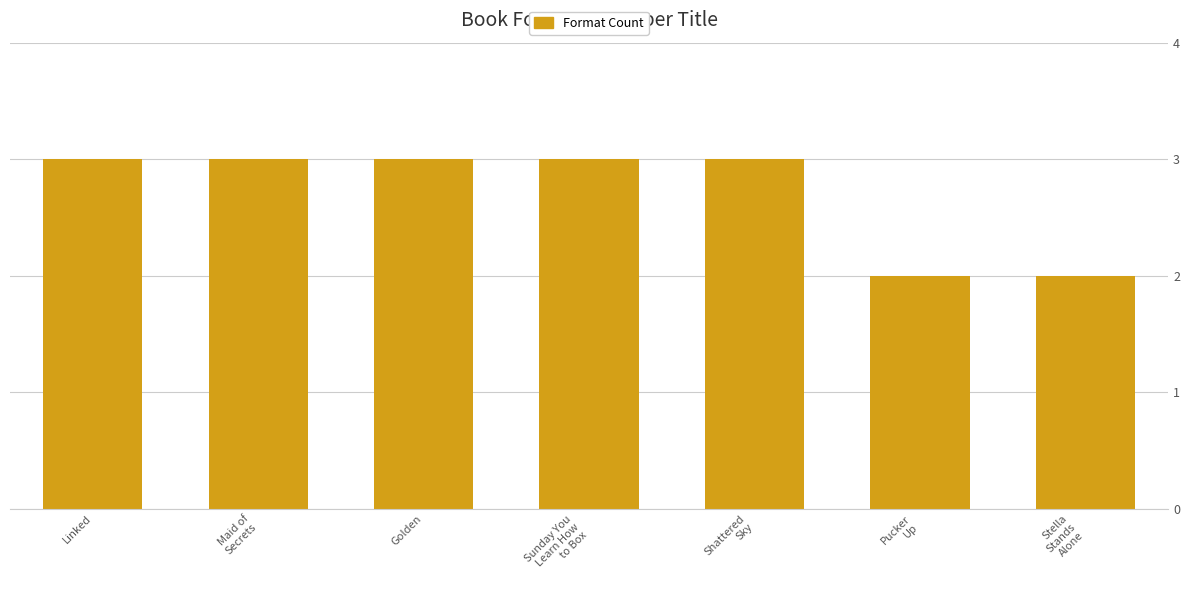

What position from the left is Shattered
Sky?

5